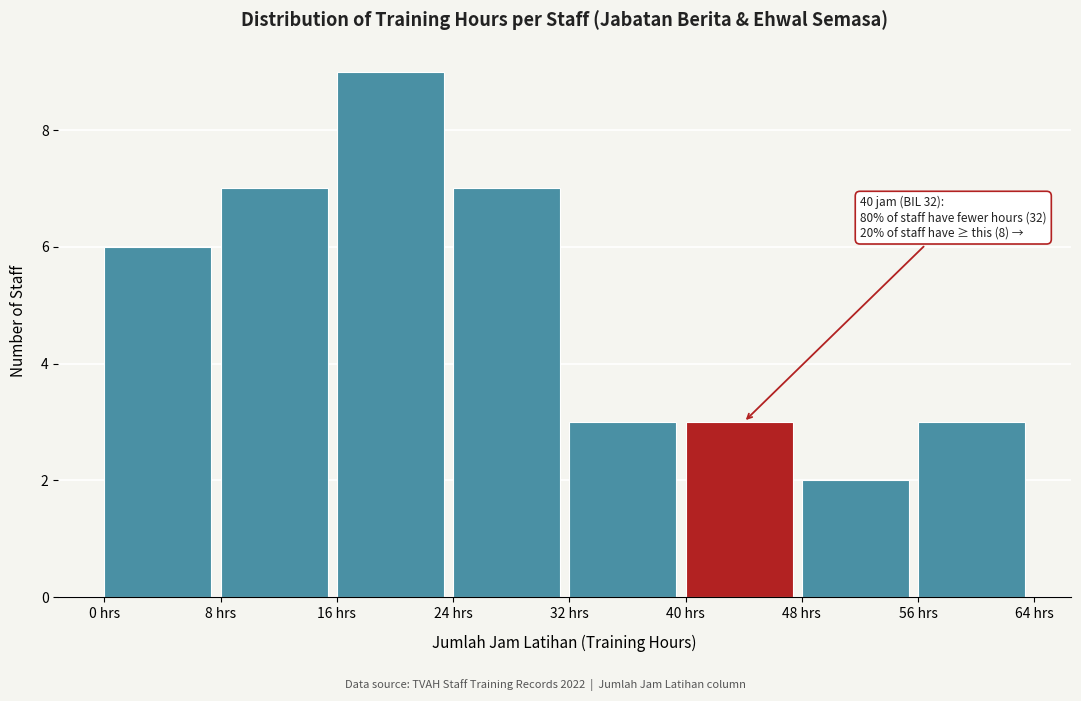

Which range on the x-axis has the tallest bar?

16 to 24